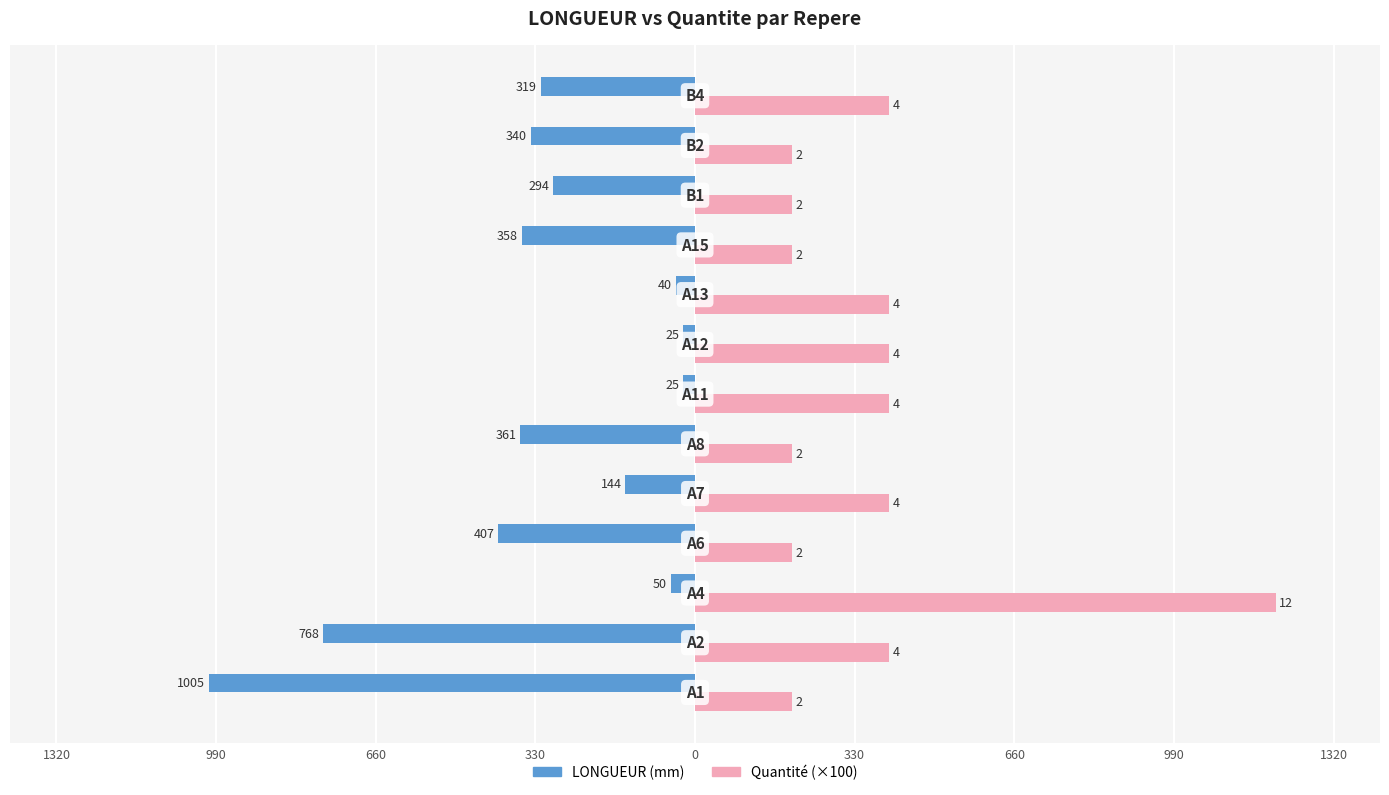

What are all the series names shown in the legend?

LONGUEUR (mm), Quantité (×100)